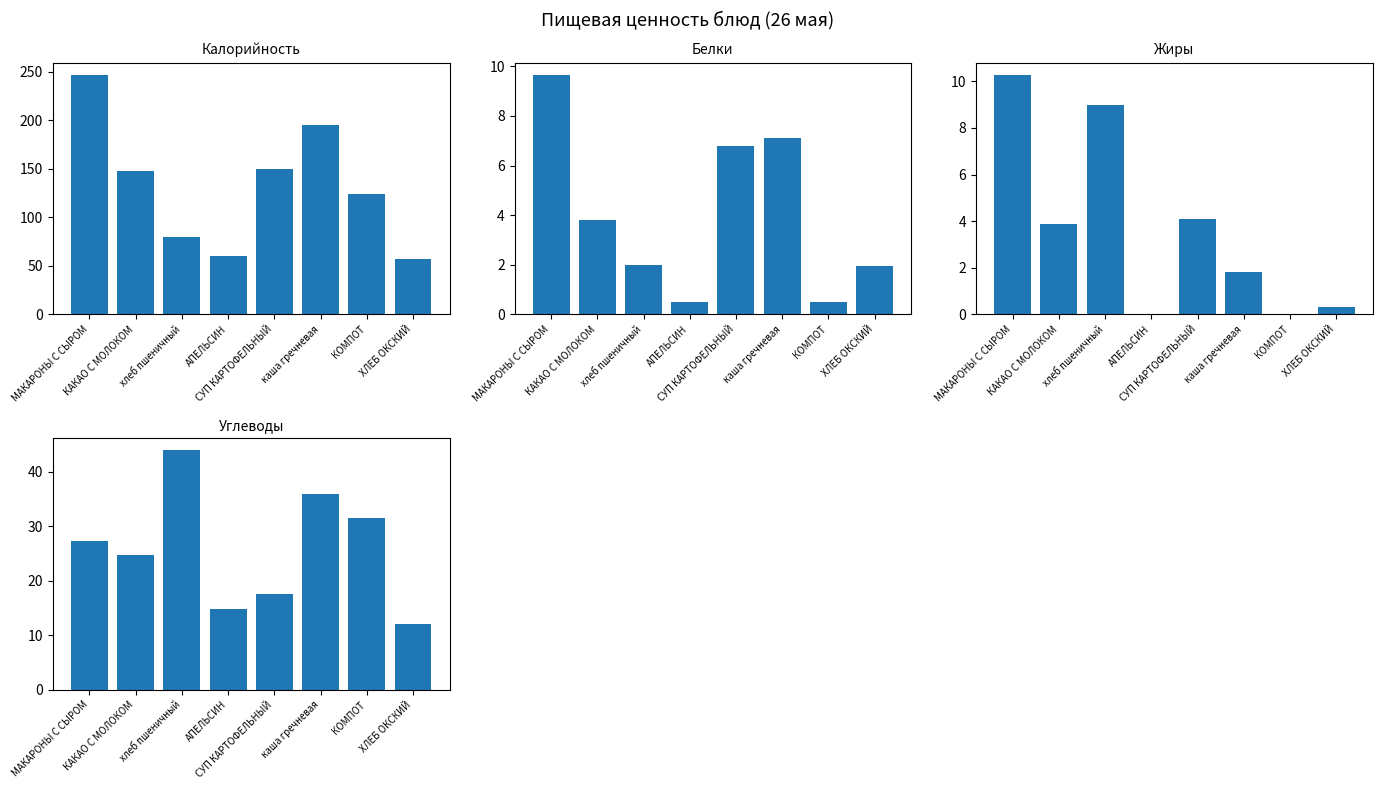

Is it true that Жиры equals 0.3 at ХЛЕБ ОКСКИЙ?

True